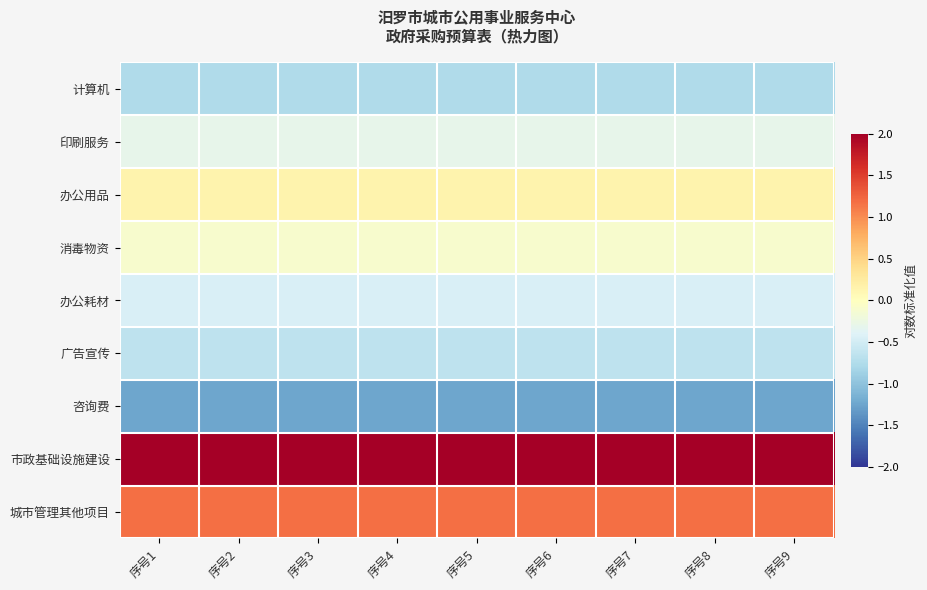

What is the minimum value shown in the chart?

-1.2